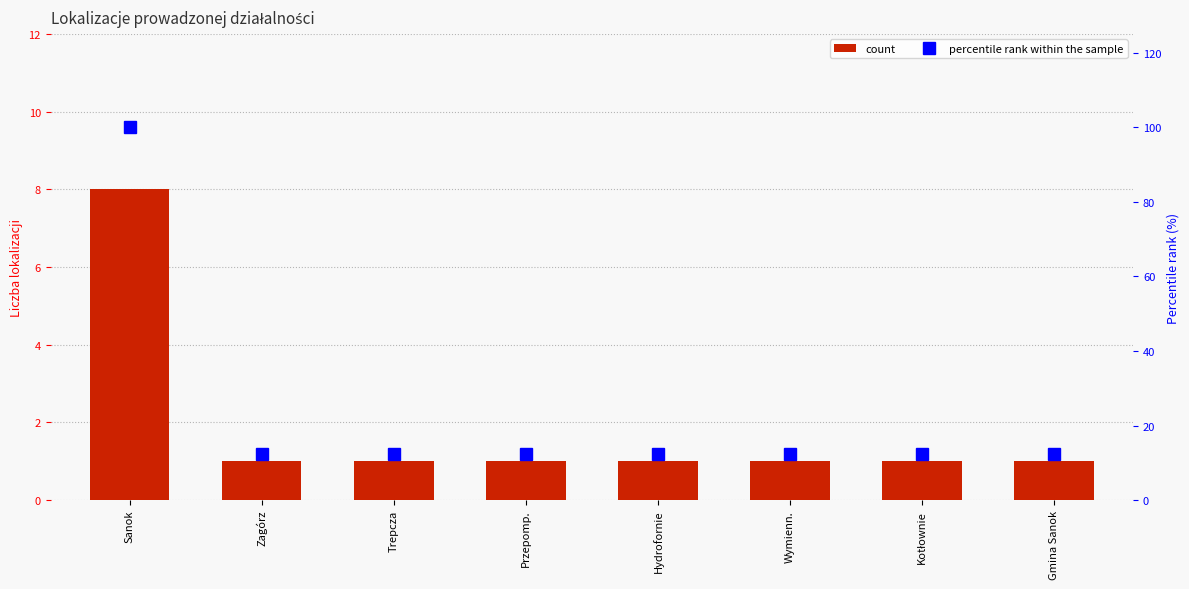

Does the chart contain stacked bars?

No